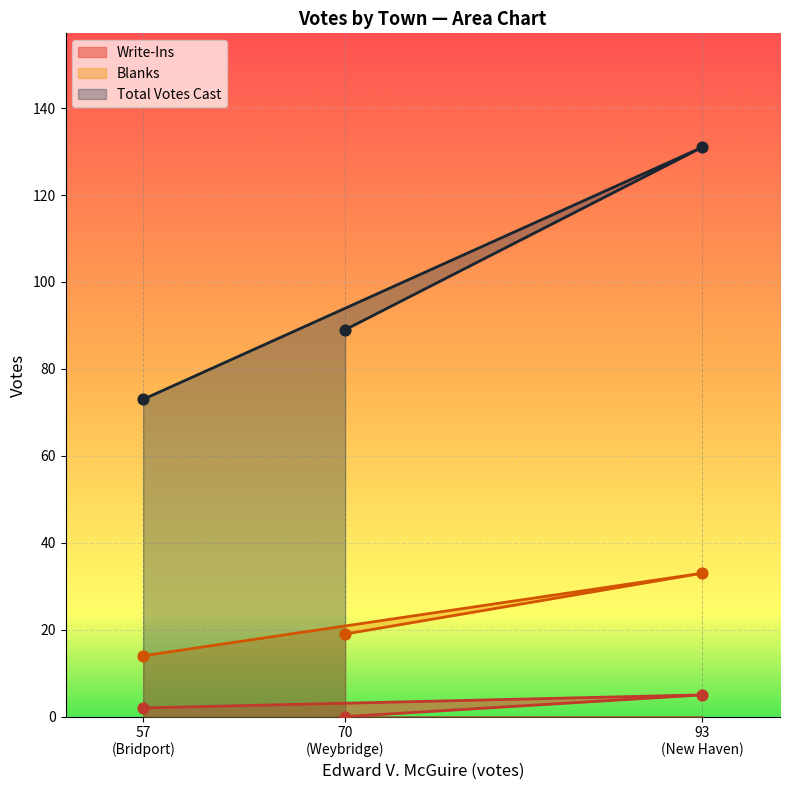

Which series contains the highest Y value?

Total Votes Cast